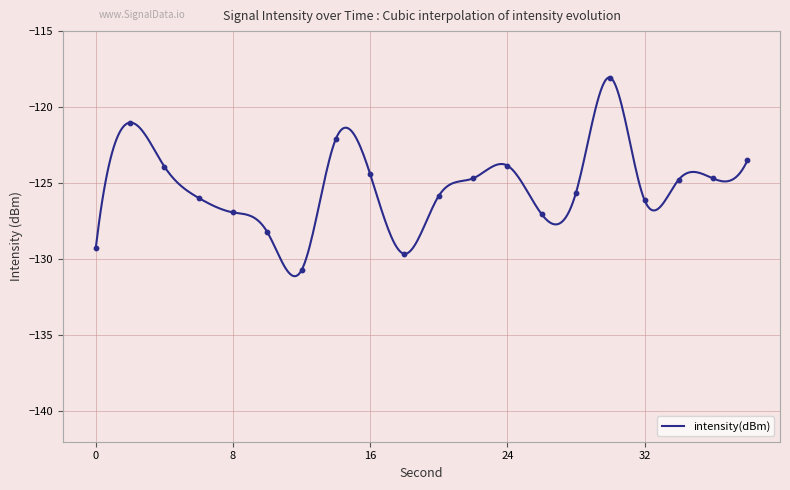

What is the greatest value displayed?

-118.1